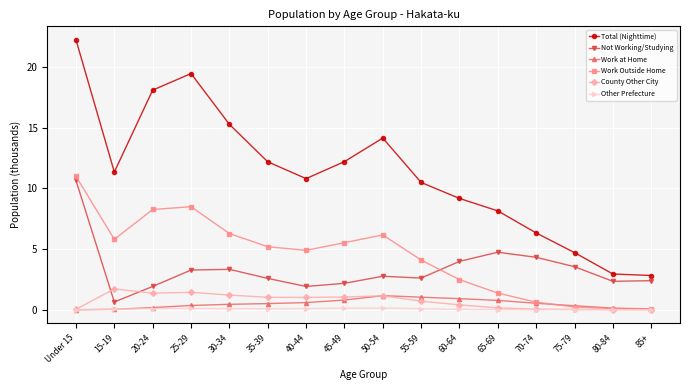

What is the label of the 14th point from the right?

20-24